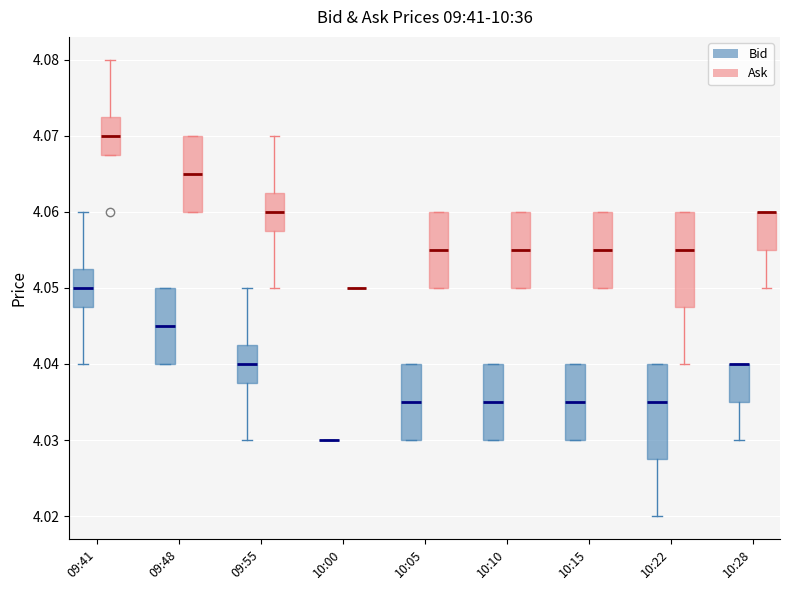

Reading left to right, transcribe this box plot: for each box, give where its median line is, the range the box spans, and where its two whiskers end, as read against the y-axis. The values are not printed on the chart, so give them approximately, as read against the axis.

09:41 (Bid): median 4.050, box 4.048 to 4.053, whiskers 4.040 to 4.060
09:41 (Ask): median 4.070, box 4.068 to 4.073, whiskers 4.068 to 4.080
09:48 (Bid): median 4.045, box 4.040 to 4.050, whiskers 4.040 to 4.050
09:48 (Ask): median 4.065, box 4.060 to 4.070, whiskers 4.060 to 4.070
09:55 (Bid): median 4.040, box 4.038 to 4.043, whiskers 4.030 to 4.050
09:55 (Ask): median 4.060, box 4.058 to 4.063, whiskers 4.050 to 4.070
10:00 (Bid): box collapsed to a line at 4.030, whiskers 4.030 to 4.030
10:00 (Ask): box collapsed to a line at 4.050, whiskers 4.050 to 4.050
10:05 (Bid): median 4.035, box 4.030 to 4.040, whiskers 4.030 to 4.040
10:05 (Ask): median 4.055, box 4.050 to 4.060, whiskers 4.050 to 4.060
10:10 (Bid): median 4.035, box 4.030 to 4.040, whiskers 4.030 to 4.040
10:10 (Ask): median 4.055, box 4.050 to 4.060, whiskers 4.050 to 4.060
10:15 (Bid): median 4.035, box 4.030 to 4.040, whiskers 4.030 to 4.040
10:15 (Ask): median 4.055, box 4.050 to 4.060, whiskers 4.050 to 4.060
10:22 (Bid): median 4.035, box 4.028 to 4.040, whiskers 4.020 to 4.040
10:22 (Ask): median 4.055, box 4.048 to 4.060, whiskers 4.040 to 4.060
10:28 (Bid): median 4.040 (drawn on the box's upper edge), box 4.035 to 4.040, whiskers 4.030 to 4.040
10:28 (Ask): median 4.060 (drawn on the box's upper edge), box 4.055 to 4.060, whiskers 4.050 to 4.060